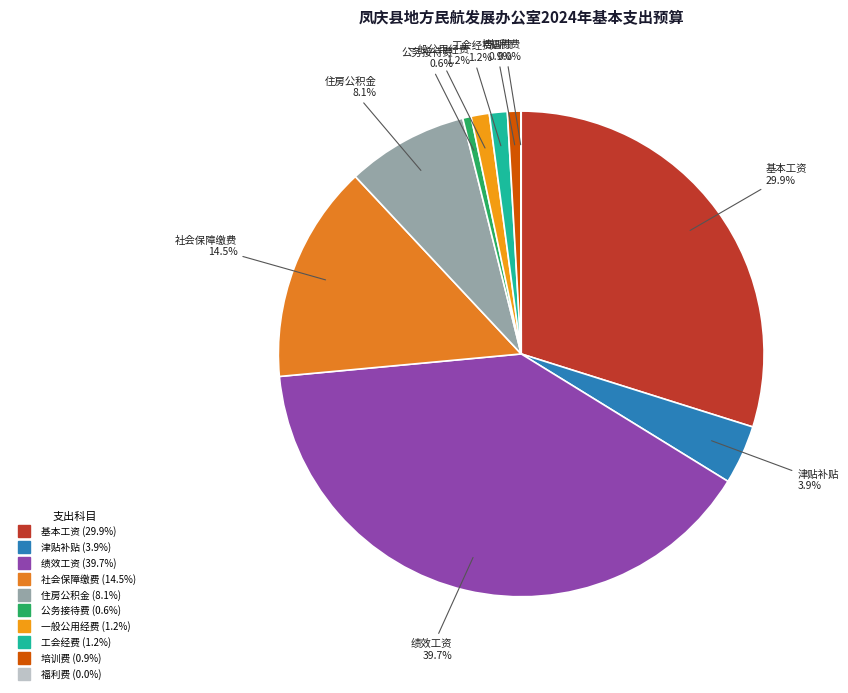

Which category has the biggest portion of the pie?

绩效工资